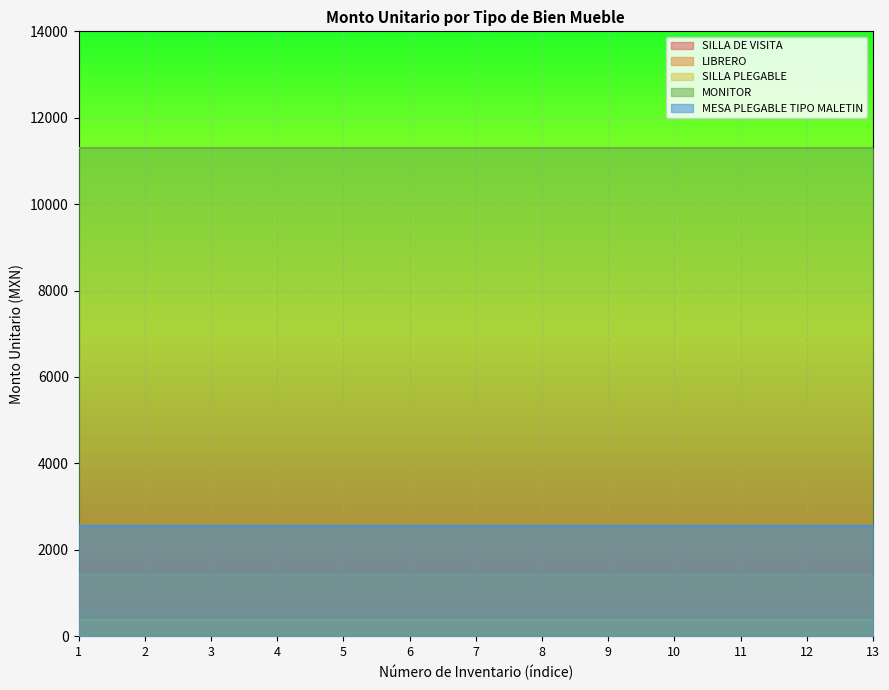

What is the value of the LIBRERO point at the 9th from the left?

1416.2